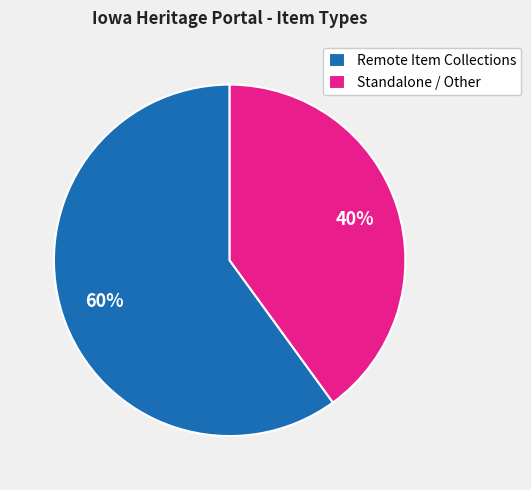

Which slice is the smallest?

Standalone / Other